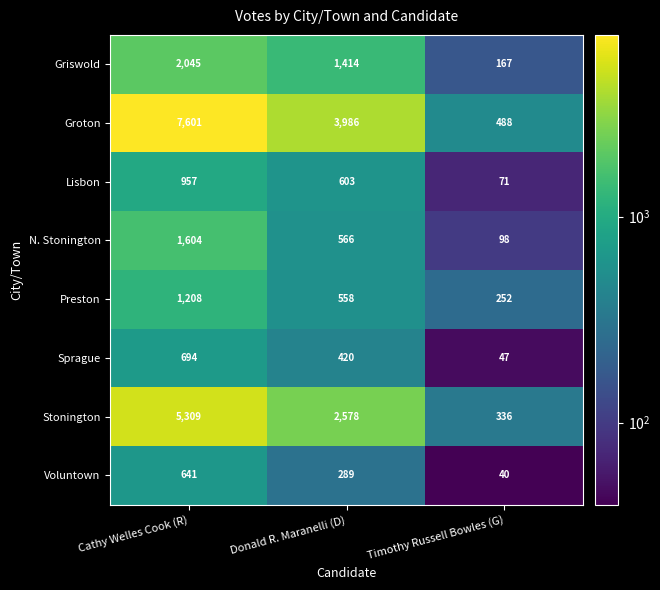

Is it true that Griswold equals 894 at Donald R. Maranelli (D)?

False